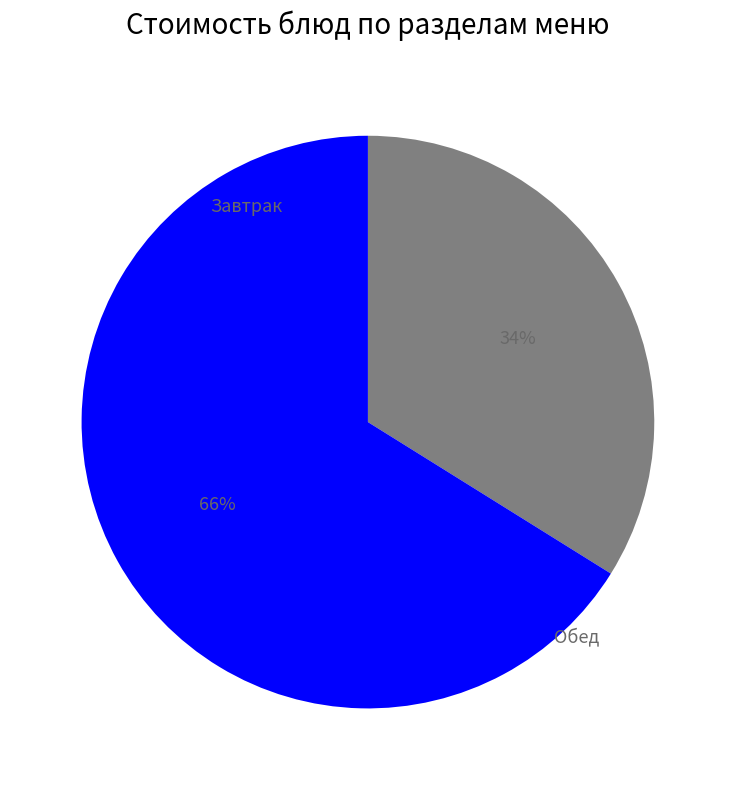

Does any single category account for the majority?

Yes